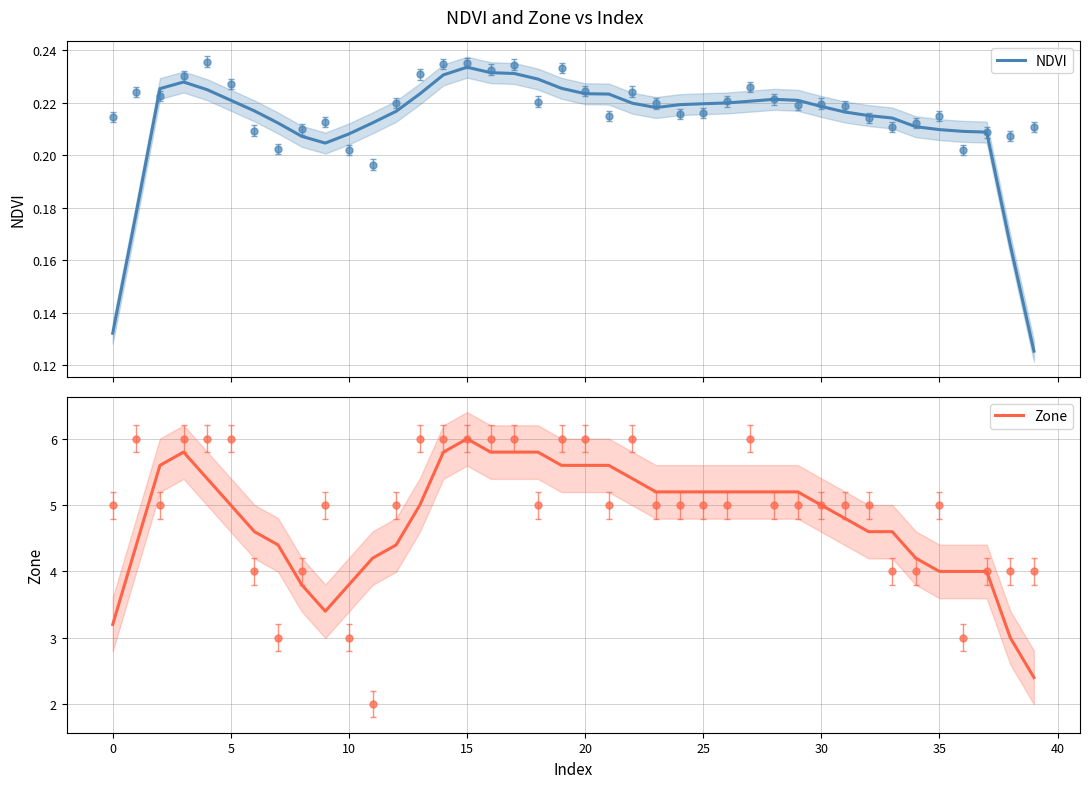

How many series are shown in this chart?

2